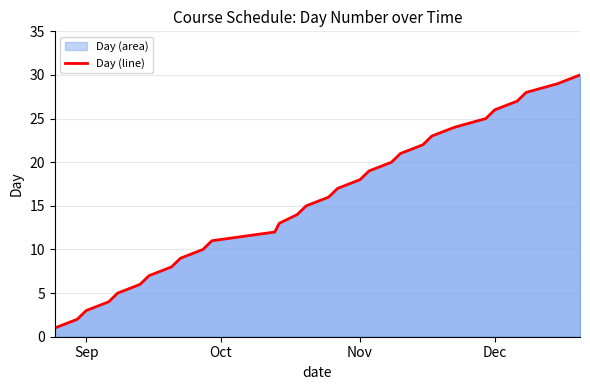

How many lines are shown in the chart?

1